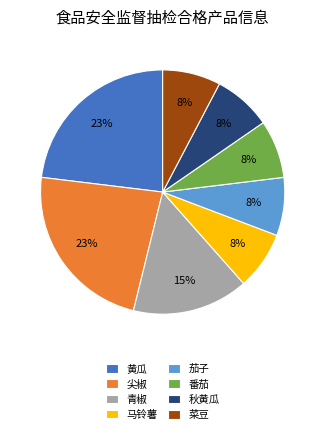

To the nearest percent, what is the average slice percentage?

12%